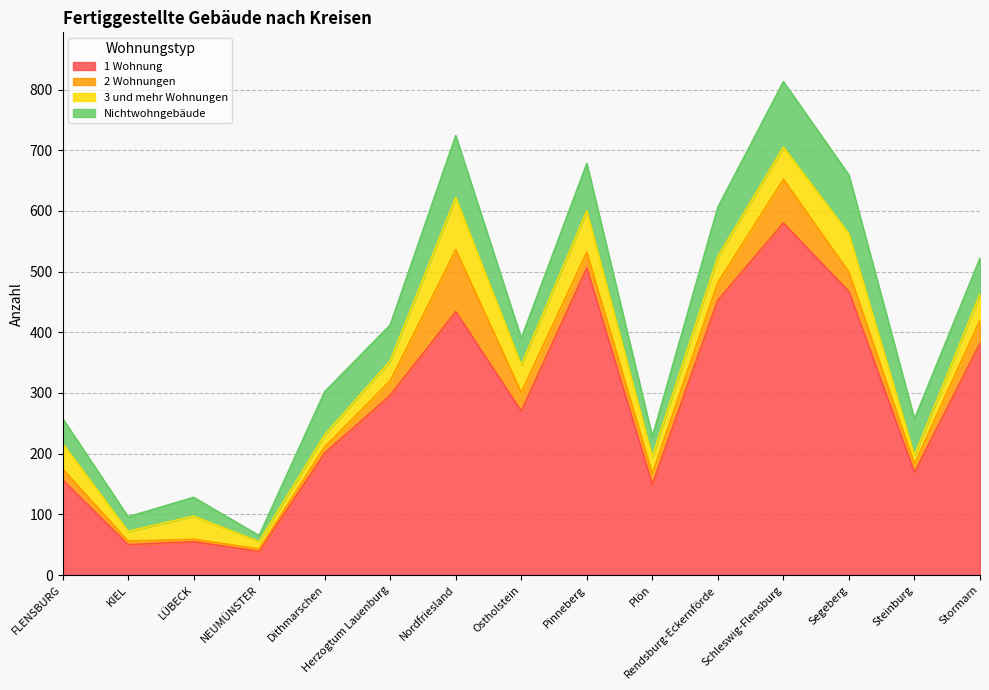

What is the label of the 4th point from the right?

Schleswig-Flensburg